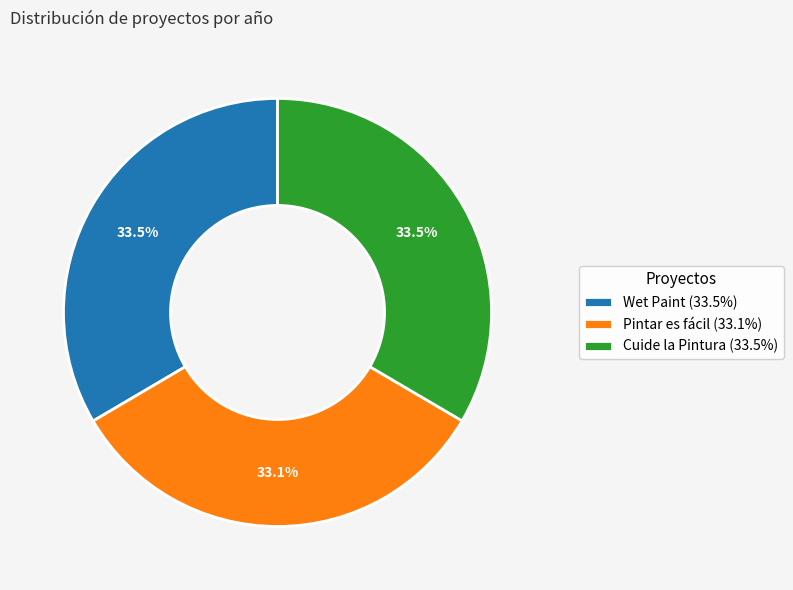

What is the total percentage of Cuide la Pintura and Wet Paint?

66.9%